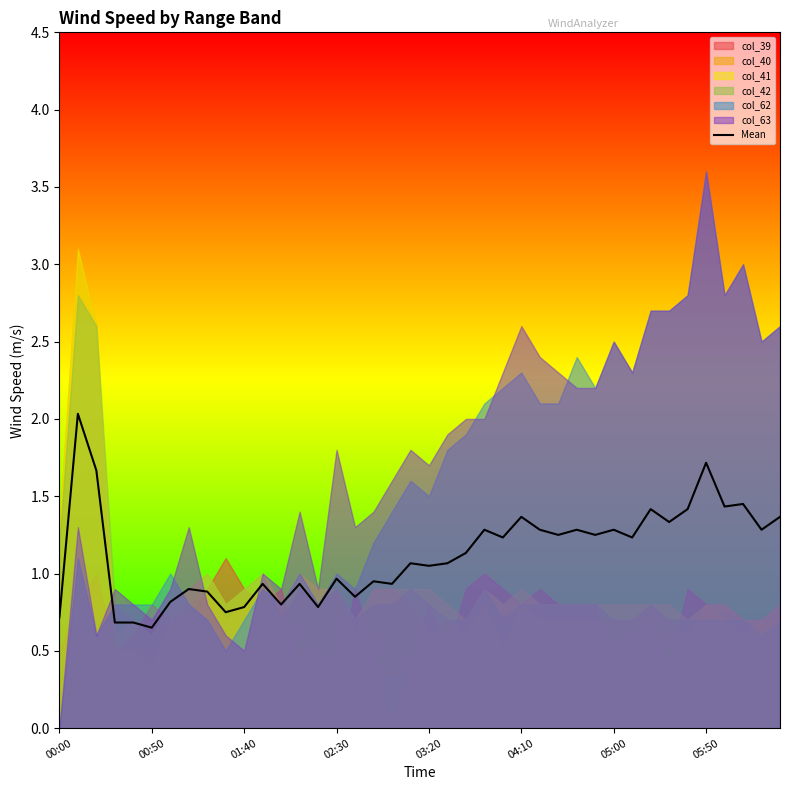

The value at 27 is 0.3. True or false?

False